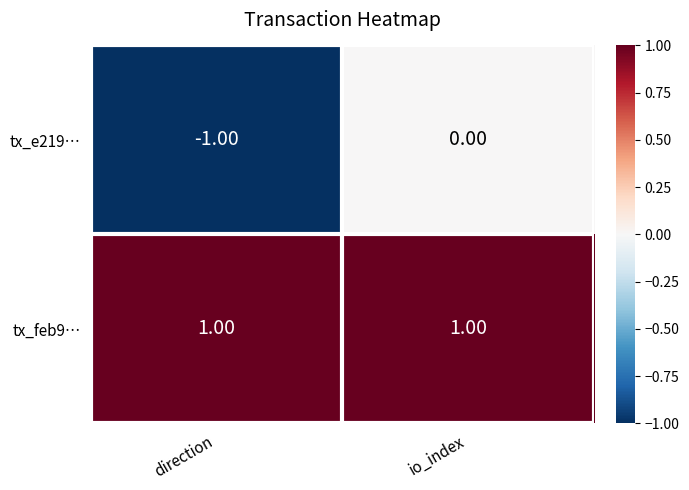

How many categories are shown in the chart?

2